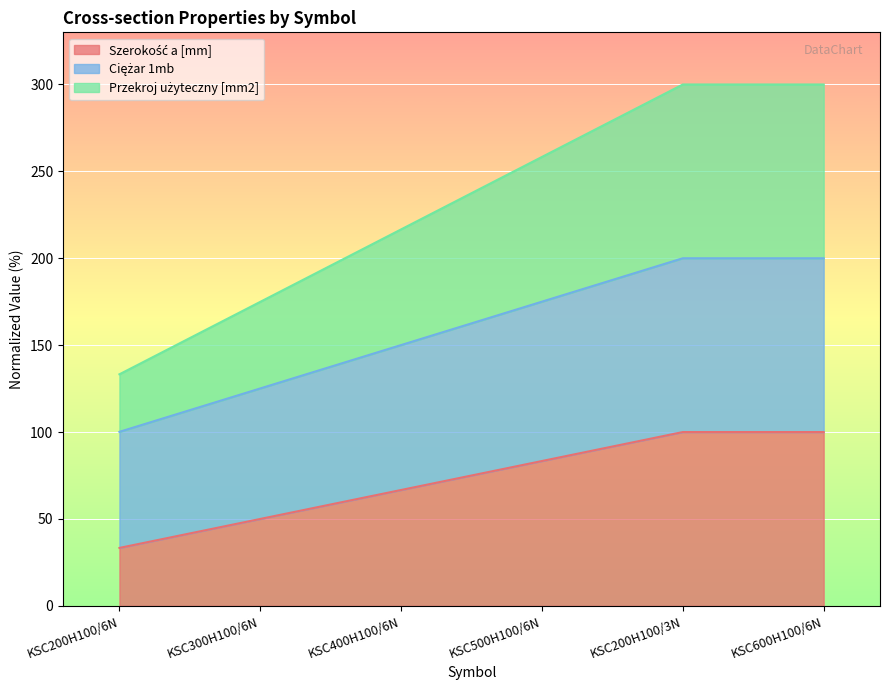

What is the difference between the second highest and second lowest values in the Przekroj użyteczny [mm2] series?

125.1